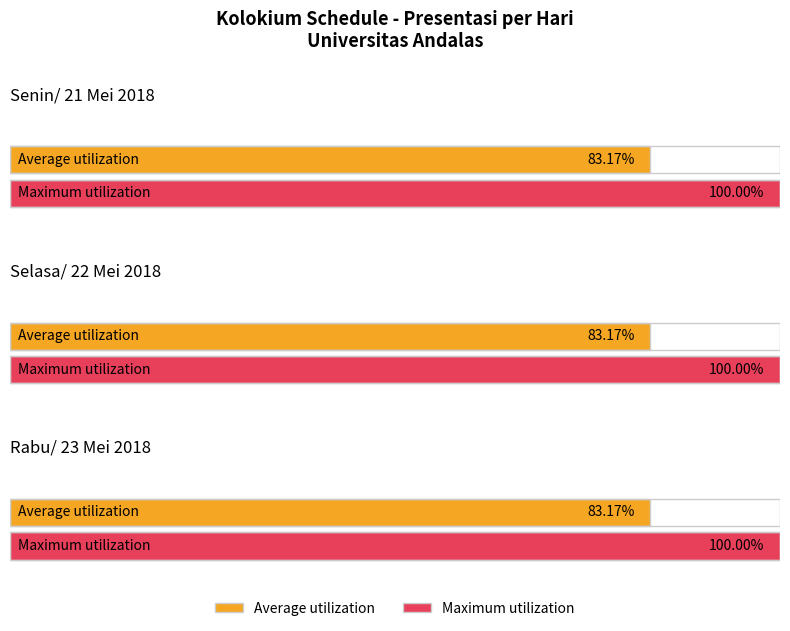

What are all the series names shown in the legend?

Average utilization, Maximum utilization